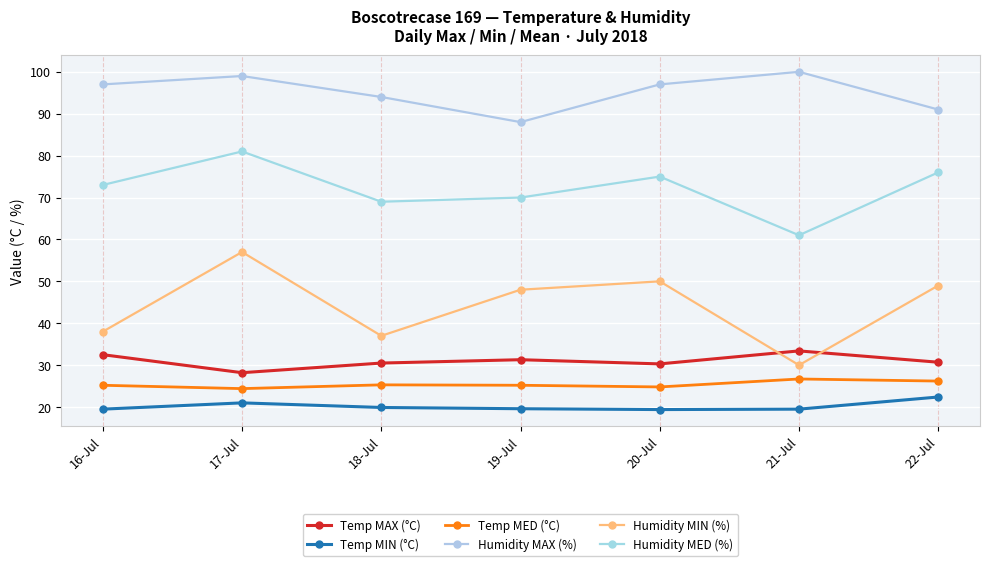

How many lines are shown in the chart?

6